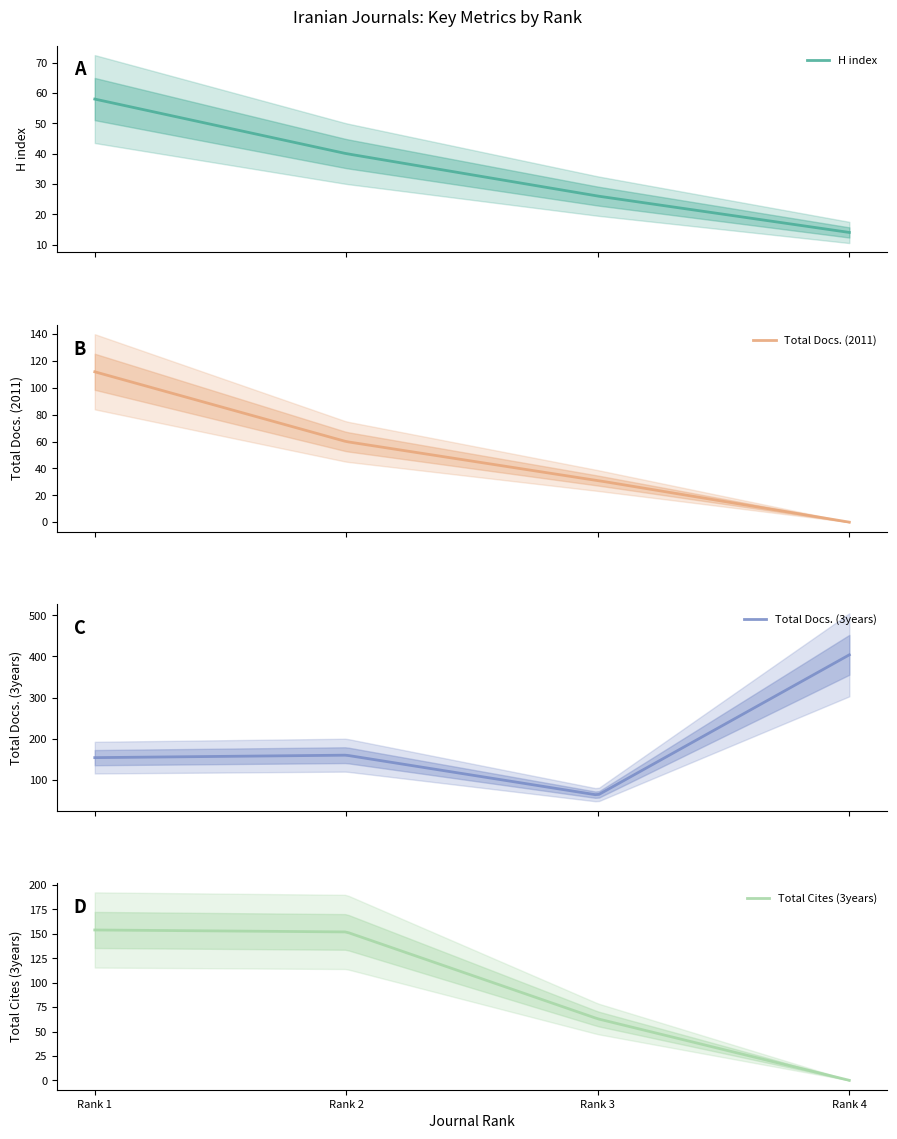

What is the value of the H index point at the 2nd from the left?

40